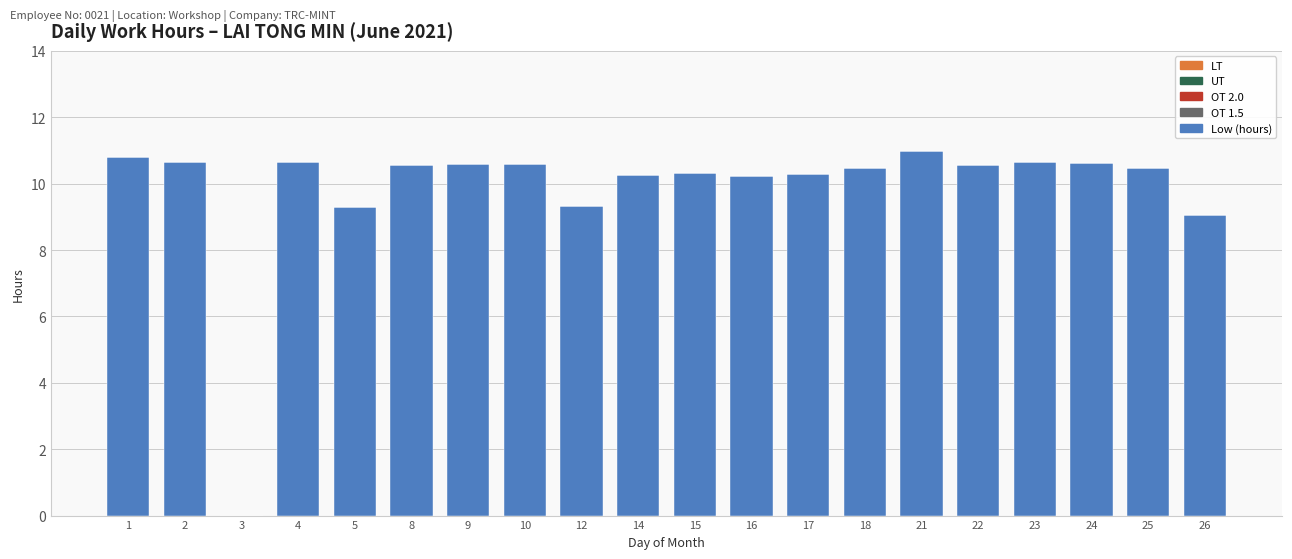

Approximately how many times larger is the value at 8 compared to 9?

1.0